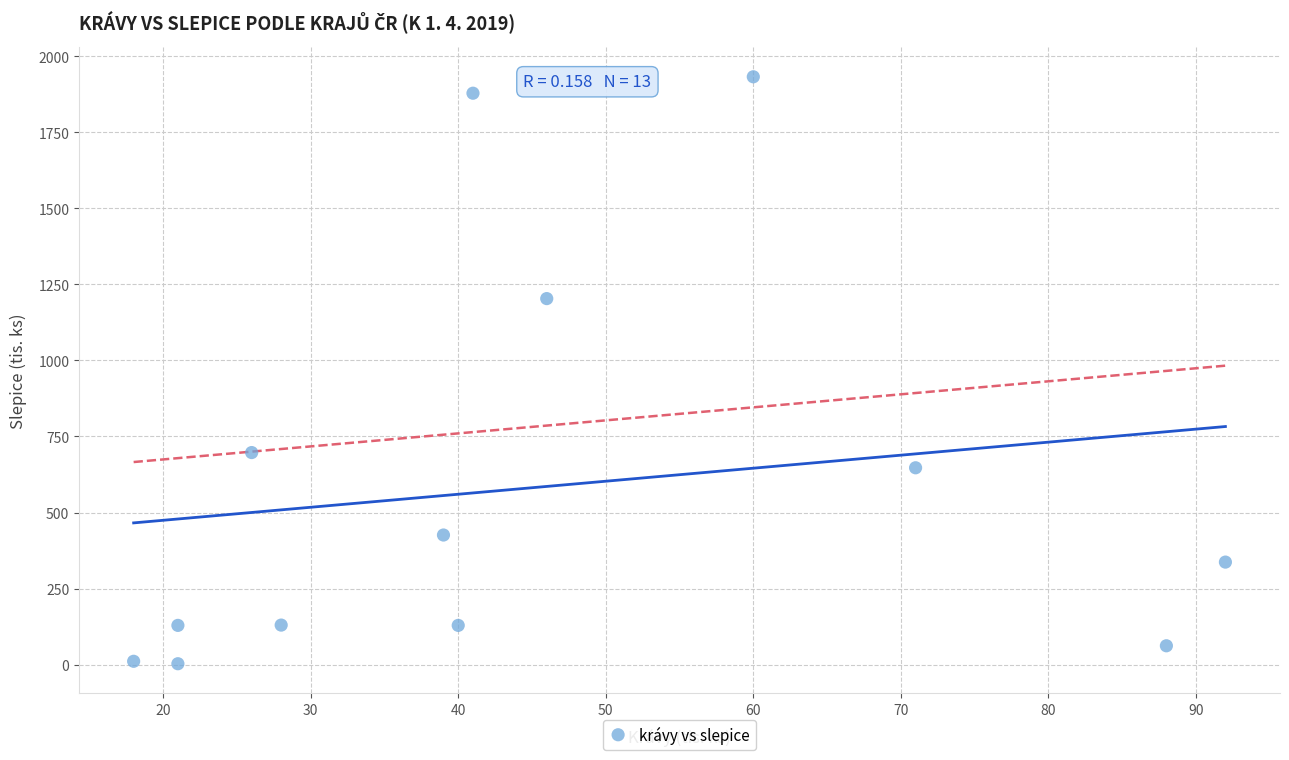

What is the range of X values (max minus min)?

74